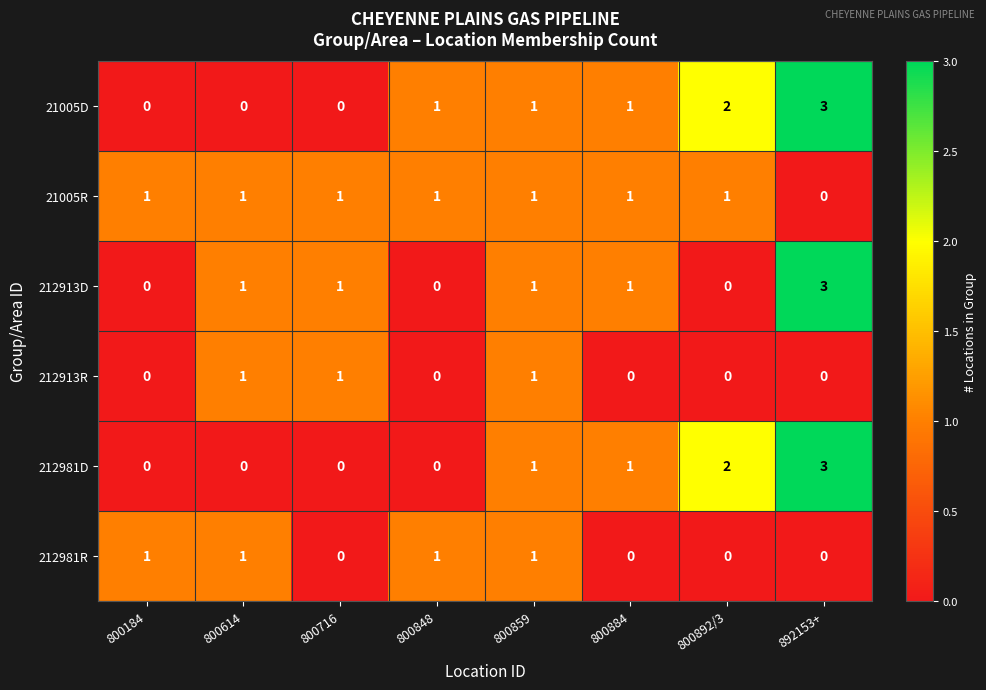

What is the total value across all series at 892153+?

9